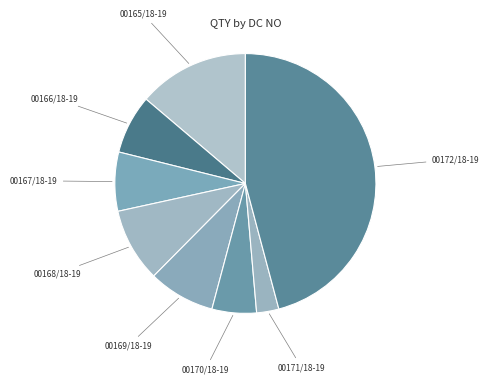

How many slices are in this pie chart?

8